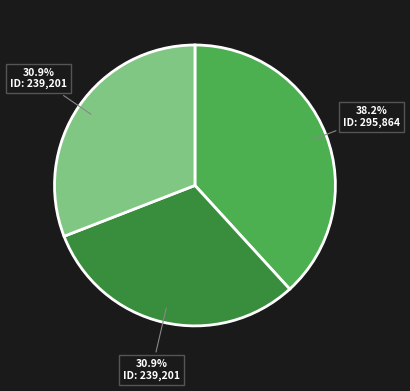

Is there a majority slice in this chart?

No